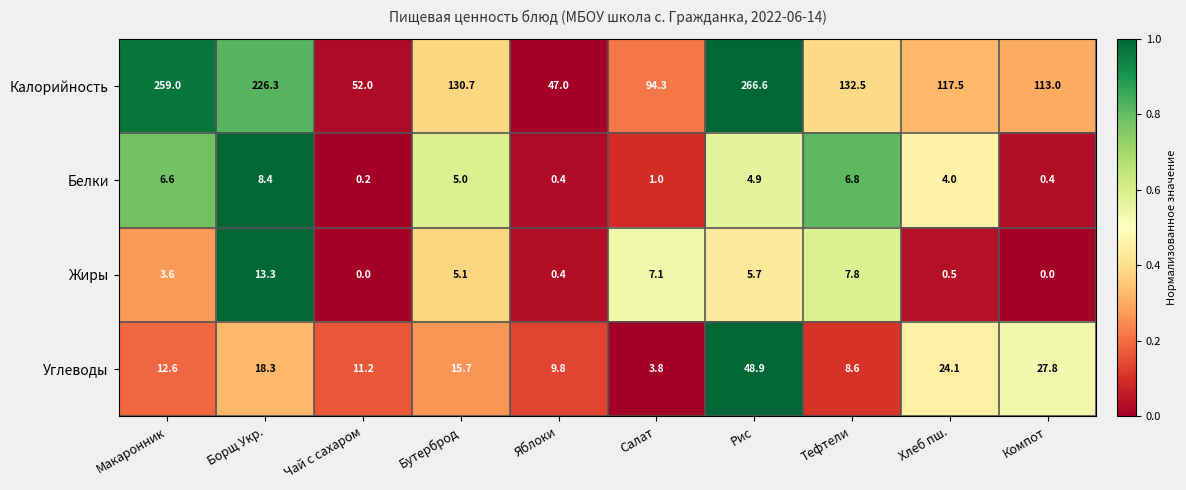

What is the sum of all Жиры values?

43.5